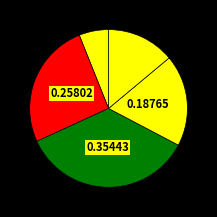

How many segments does this pie chart have?

5